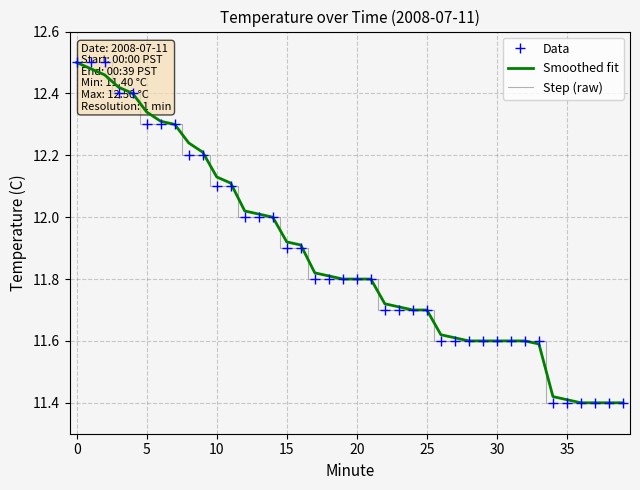

Where is Smoothed fit nearest to the value 11?

36